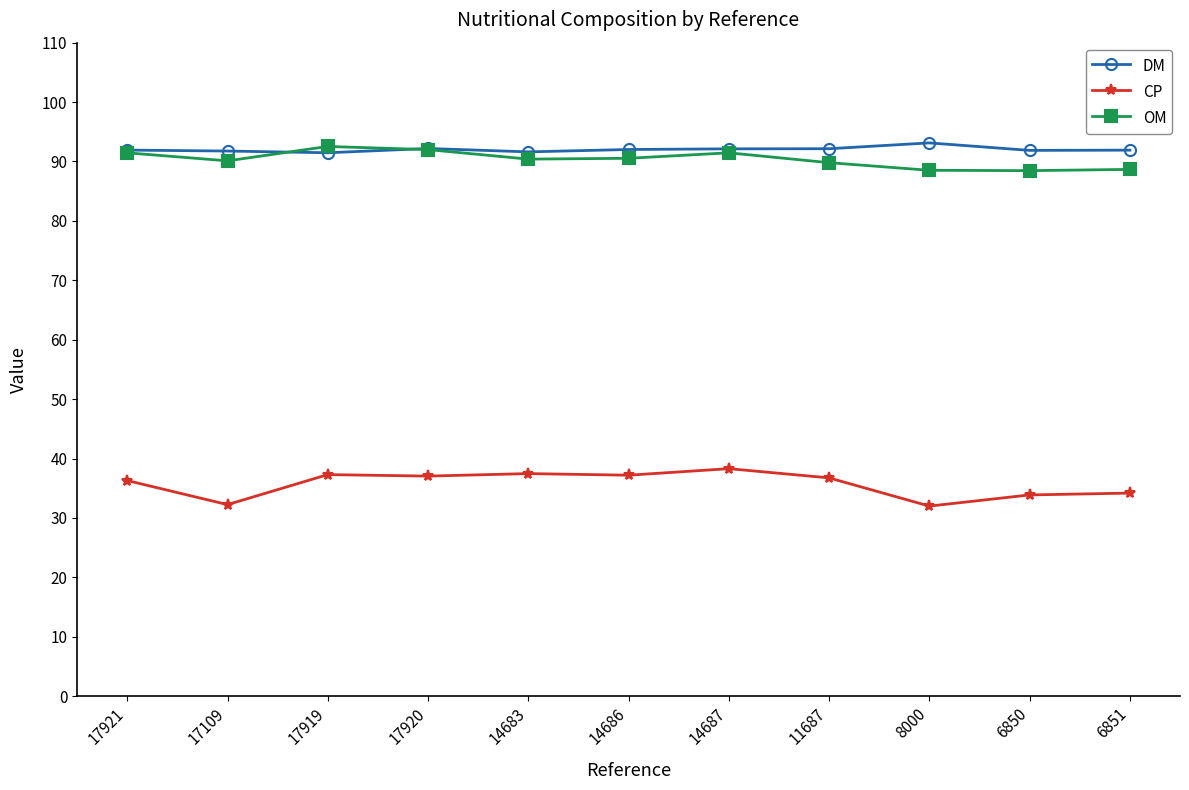

What position from the right is 6850?

2